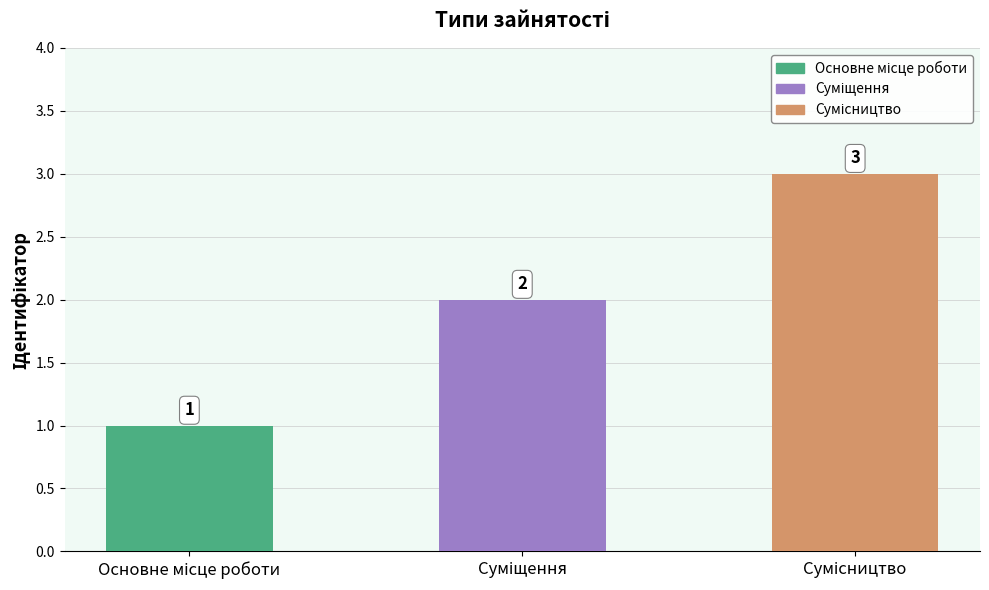

What is the value of the 1st bar from the left?

1